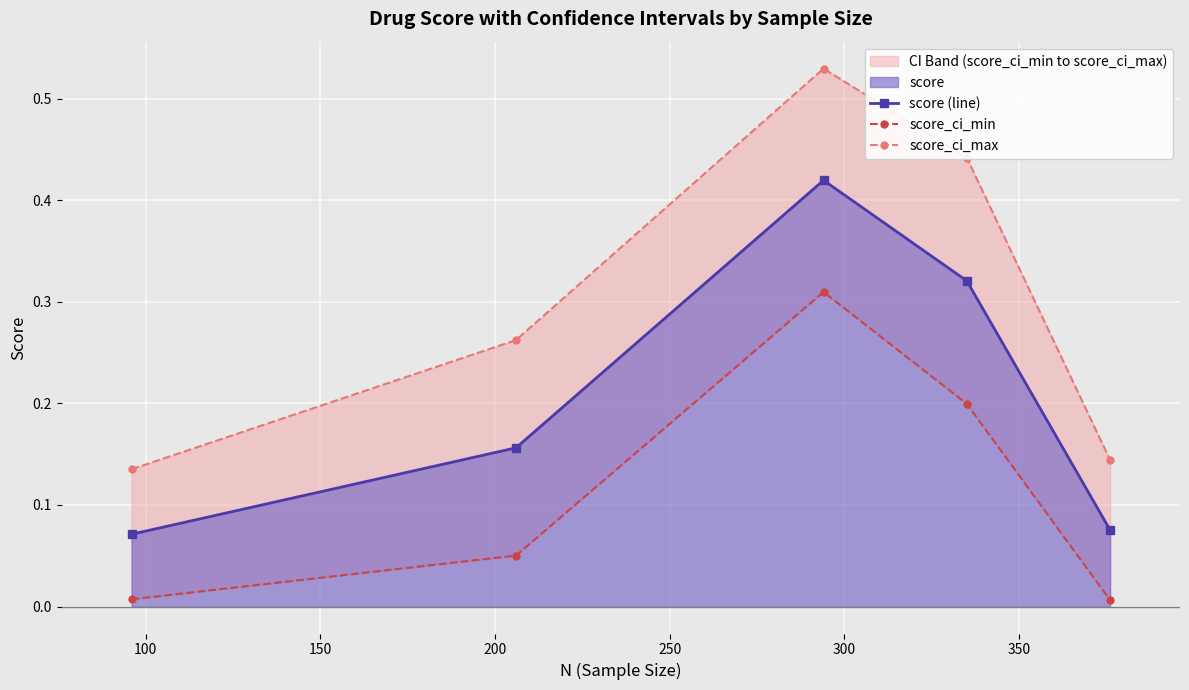

True or false: score_ci_max and score (line) intersect in this chart.

False